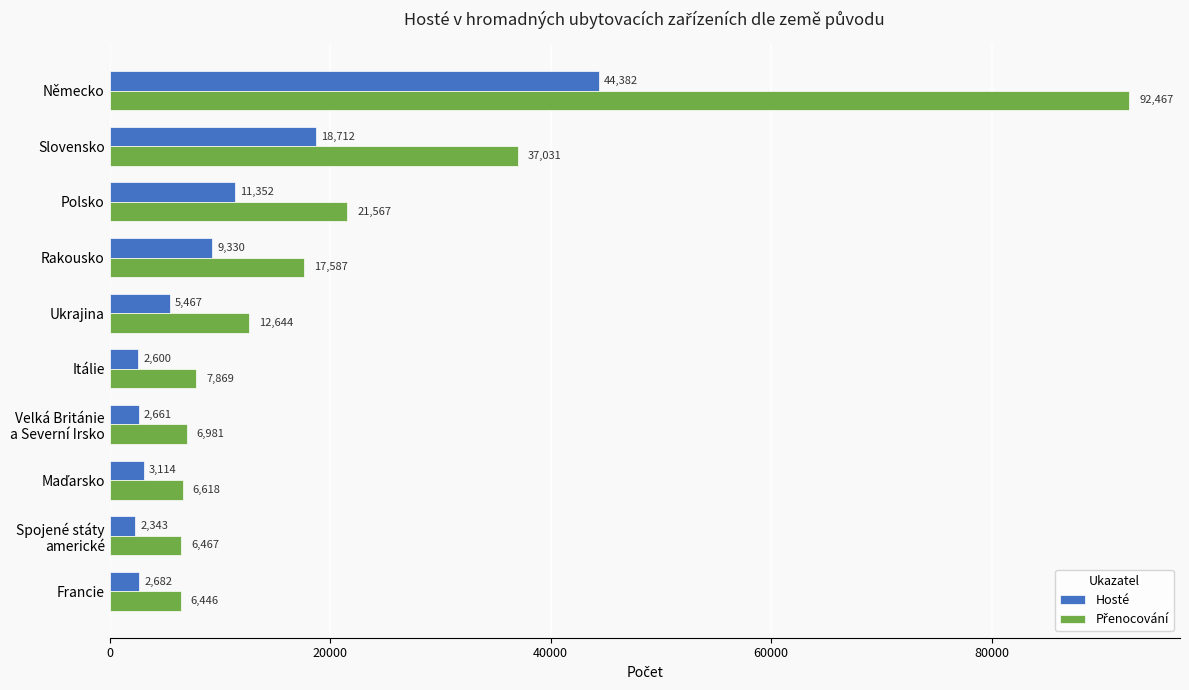

Where is Hosté nearest to the value 23362?

Slovensko